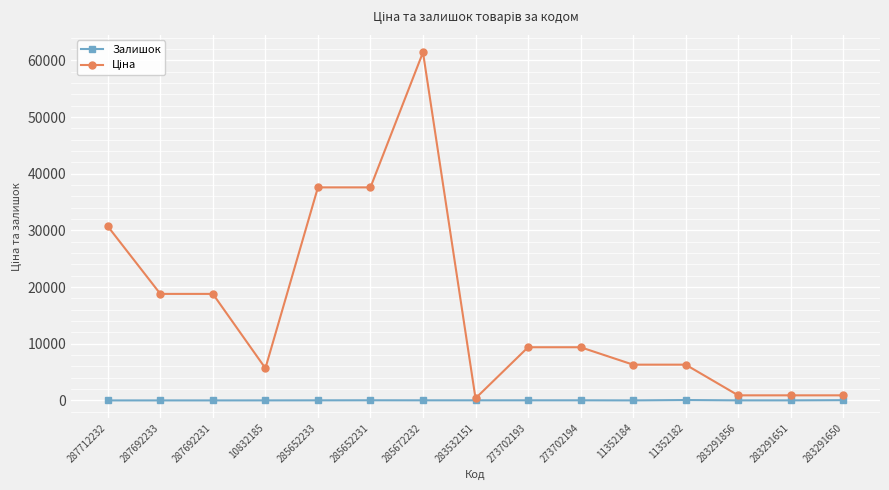

The Залишок series shows 16.0 at 285672232. True or false?

True